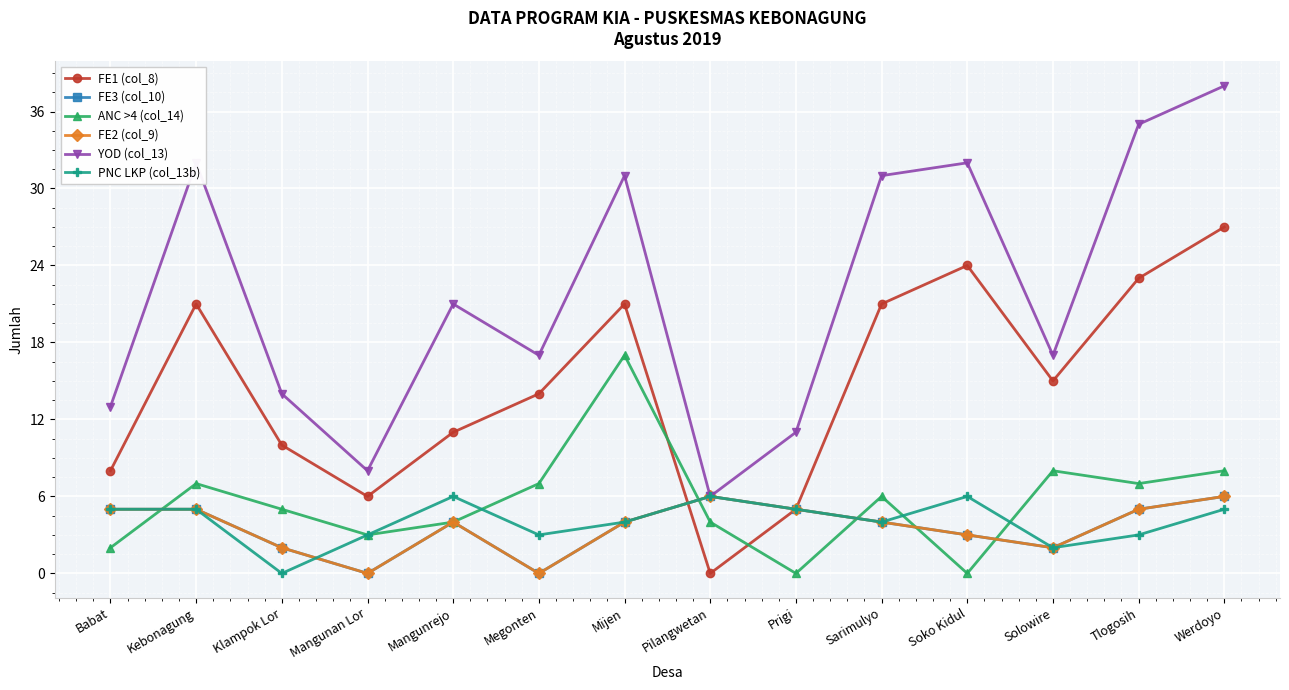

What is the spread (max minus min) of values at Sarimulyo?

27